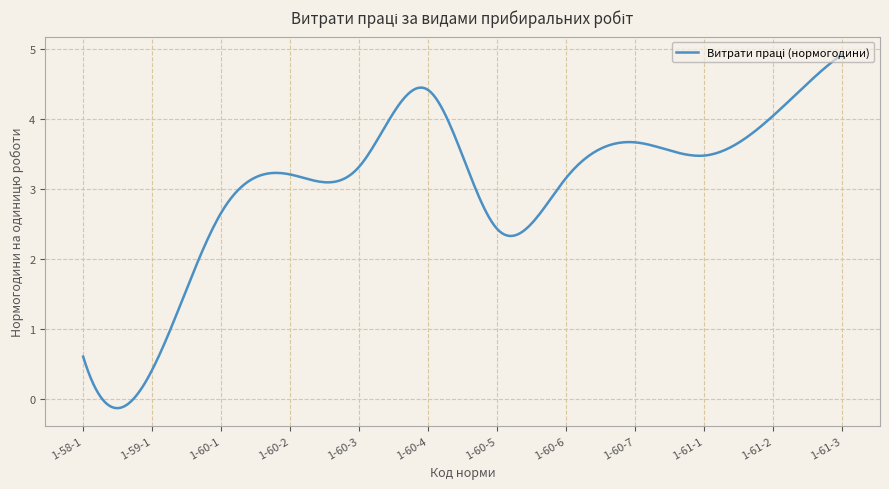

What is the difference between the maximum and minimum values?

5.1